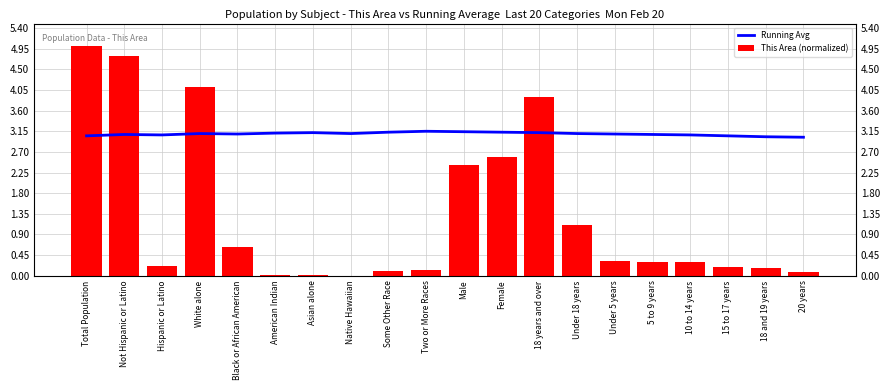

Which category has the lowest value in the Running Avg series?

20 years